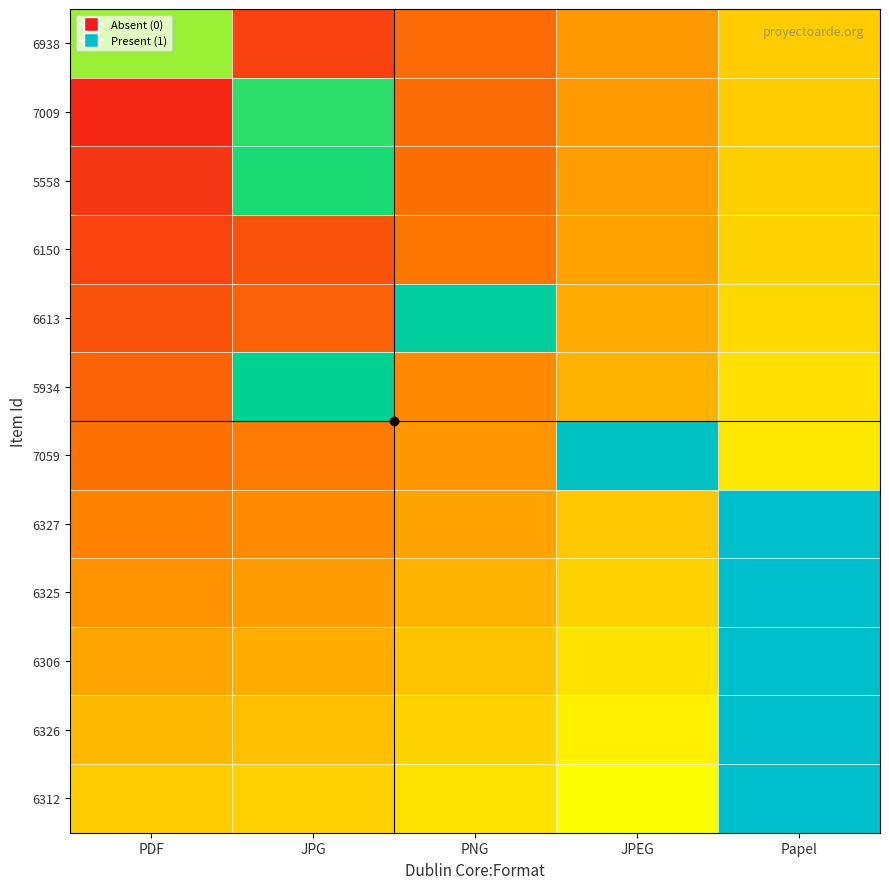

Reading left to right, what are all the values shown in this chart?

6938: PDF=0.6	JPG=0.1	PNG=0.2	JPEG=0.3	Papel=0.4
7009: PDF=0.0	JPG=0.7	PNG=0.2	JPEG=0.3	Papel=0.4
5558: PDF=0.1	JPG=0.7	PNG=0.2	JPEG=0.3	Papel=0.4
6150: PDF=0.1	JPG=0.1	PNG=0.2	JPEG=0.3	Papel=0.4
6613: PDF=0.1	JPG=0.2	PNG=0.8	JPEG=0.3	Papel=0.4
5934: PDF=0.2	JPG=0.8	PNG=0.3	JPEG=0.4	Papel=0.4
7059: PDF=0.2	JPG=0.2	PNG=0.3	JPEG=1.0	Papel=0.5
6327: PDF=0.3	JPG=0.3	PNG=0.3	JPEG=0.4	Papel=1.1
6325: PDF=0.3	JPG=0.3	PNG=0.4	JPEG=0.4	Papel=1.1
6306: PDF=0.3	JPG=0.3	PNG=0.4	JPEG=0.4	Papel=1.1
6326: PDF=0.4	JPG=0.4	PNG=0.4	JPEG=0.5	Papel=1.1
6312: PDF=0.4	JPG=0.4	PNG=0.4	JPEG=0.5	Papel=1.2